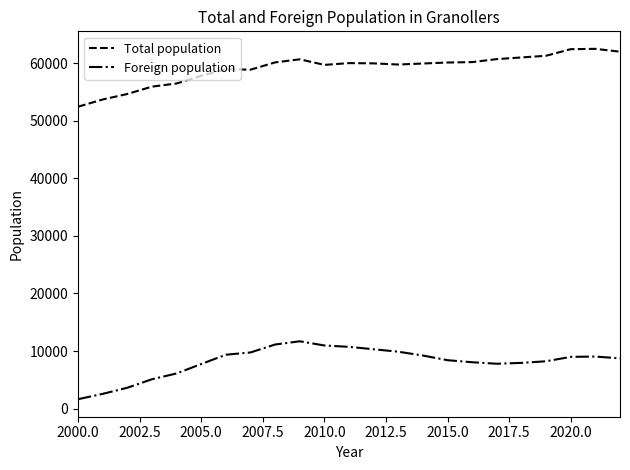

What is the minimum value for Foreign population?

1632